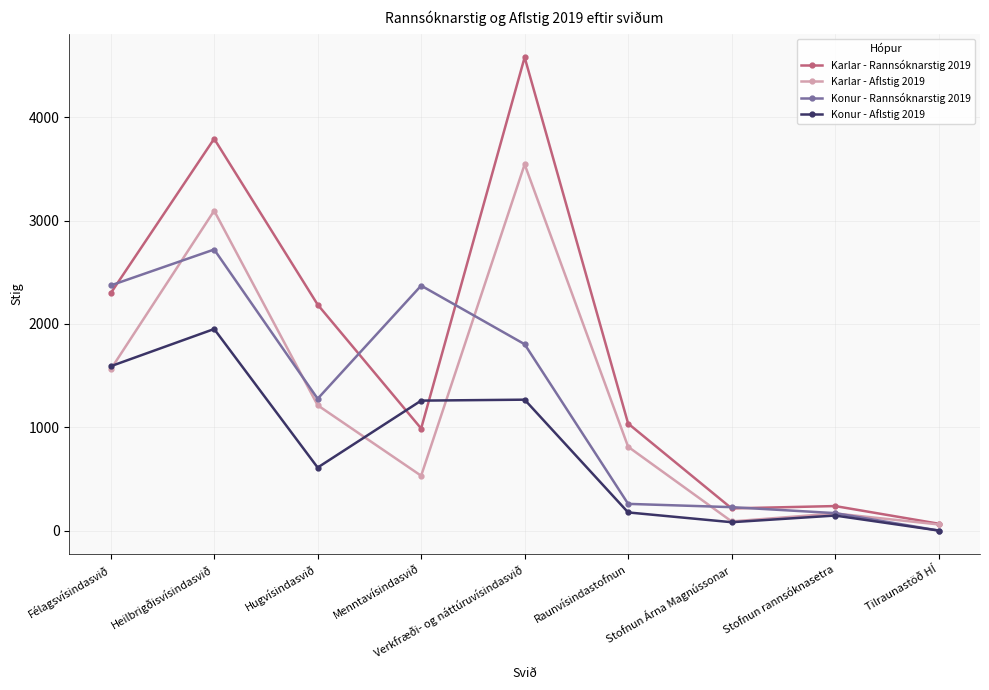

List the series in order of their peak value, lowest first.

Konur - Aflstig 2019, Konur - Rannsóknarstig 2019, Karlar - Aflstig 2019, Karlar - Rannsóknarstig 2019